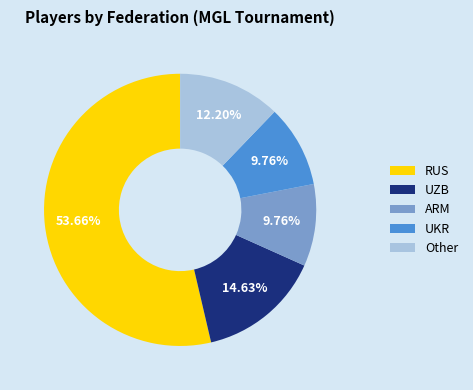

Is there a majority slice in this chart?

Yes